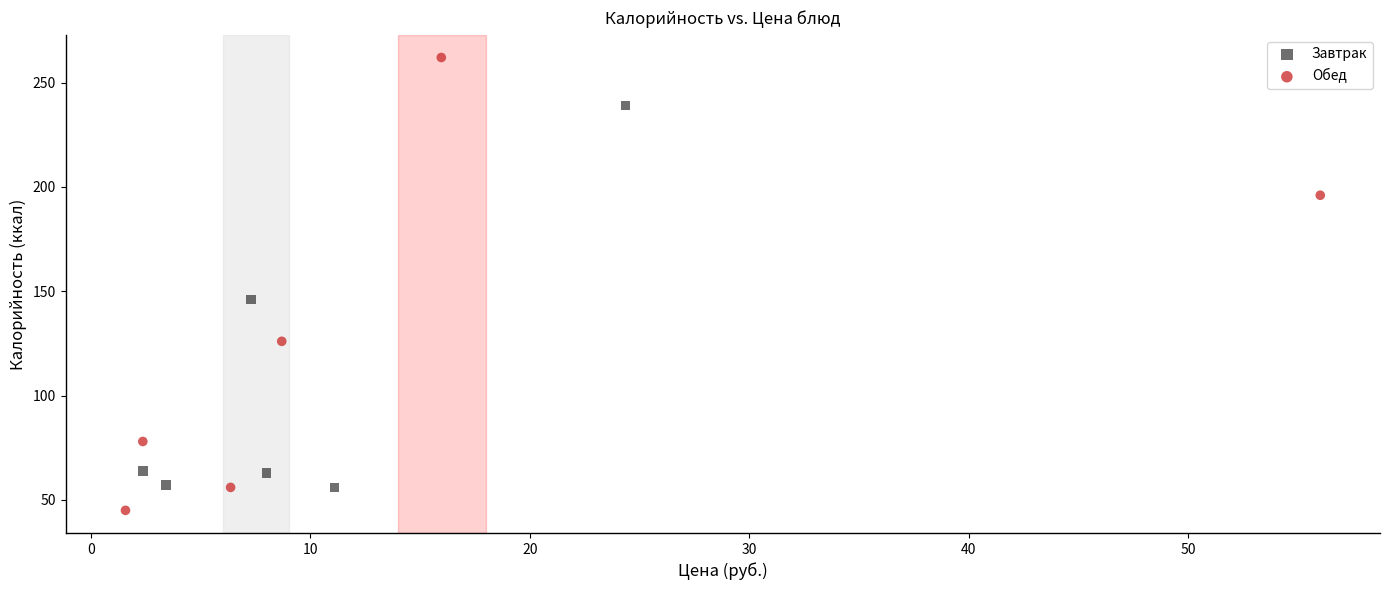

Which series has the widest spread of Y values?

Обед